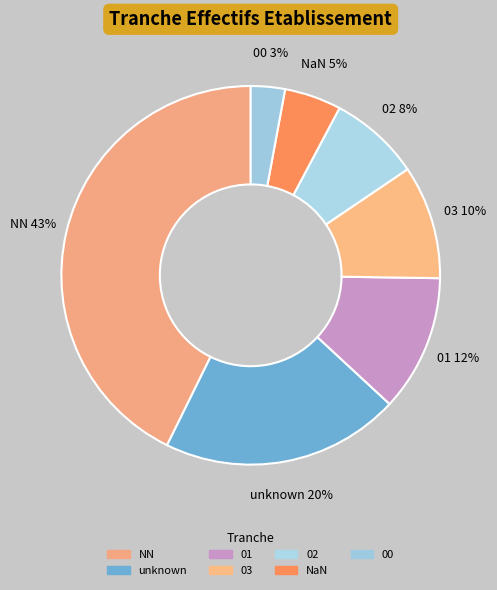

Combined, do 02 and NaN account for over 50%?

No